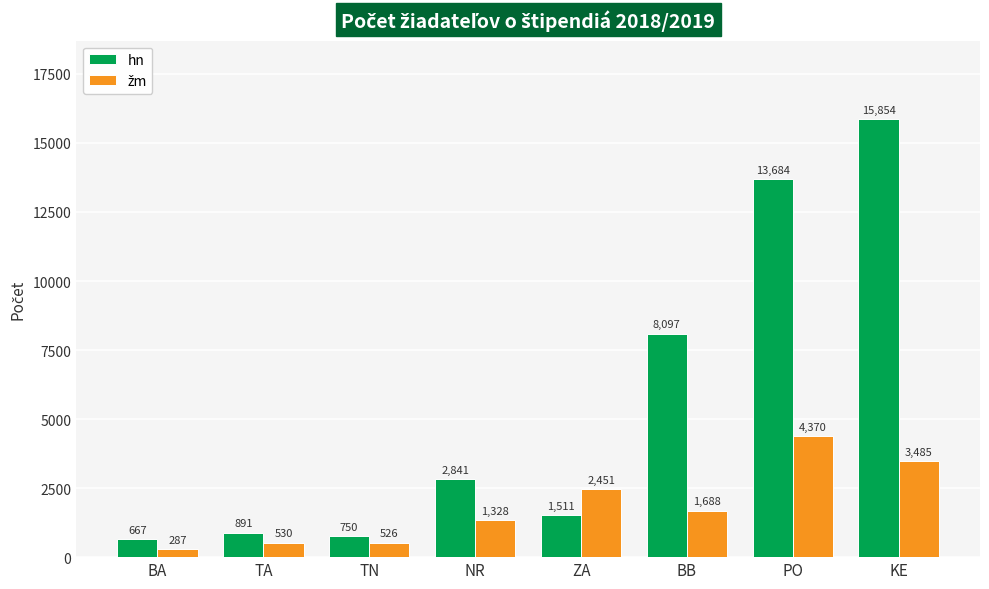

What is the label of the 1st bar from the right?

KE